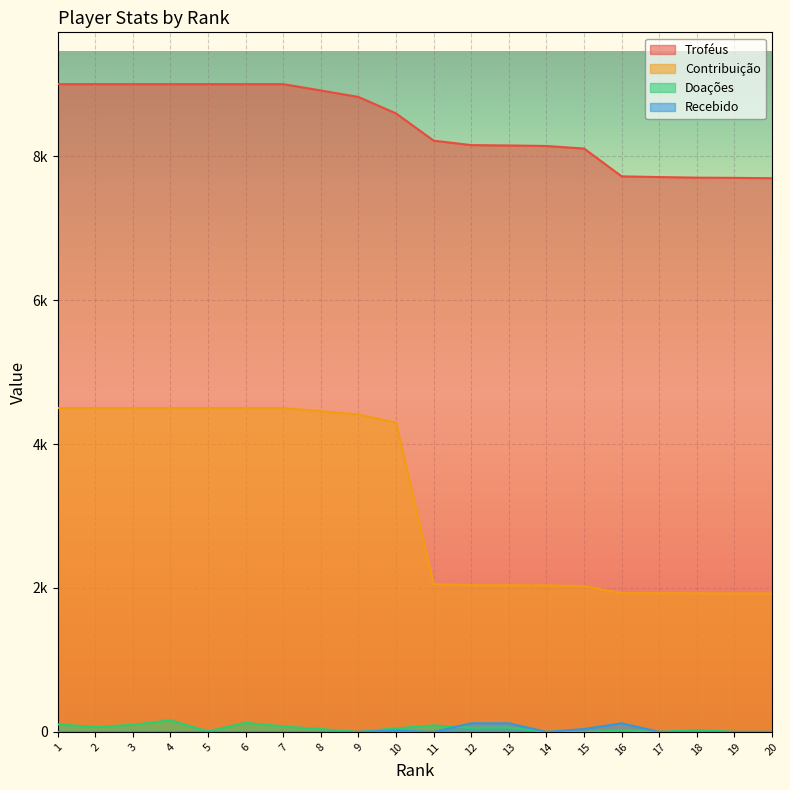

True or false: Contribuição and Troféus cross at least once.

False